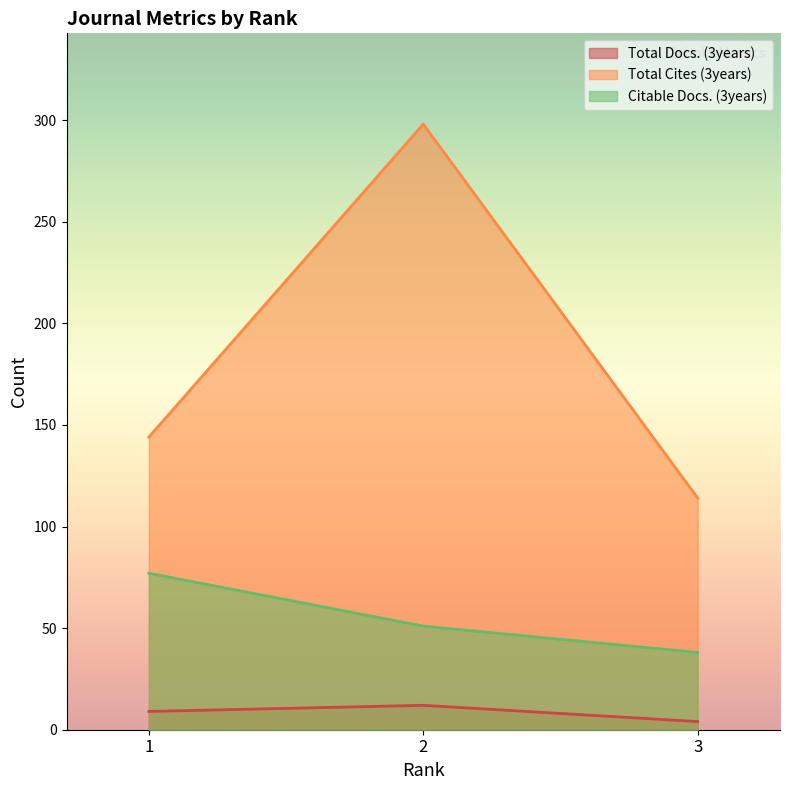

Is it true that Total Cites (3years) equals 144 at 1?

True